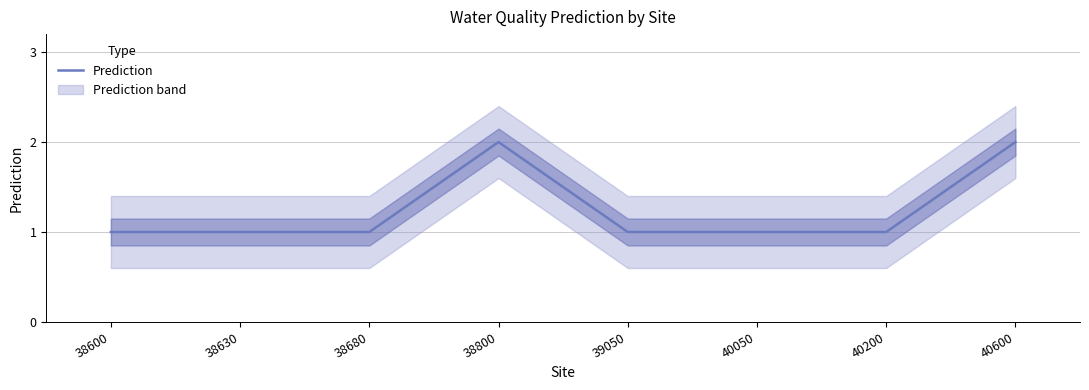

What is the value of the 1st point from the left?

1